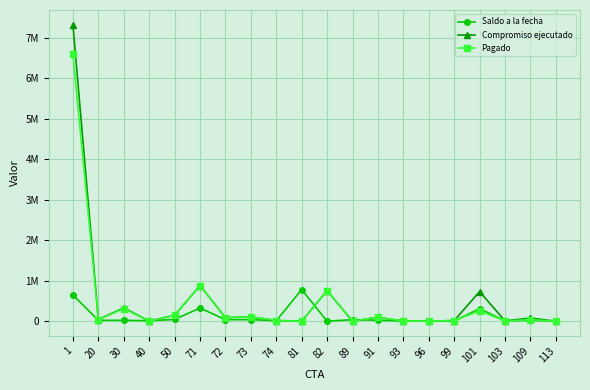

Is the value of Saldo a la fecha at 50 greater than the value of Compromiso ejecutado at 113?

Yes